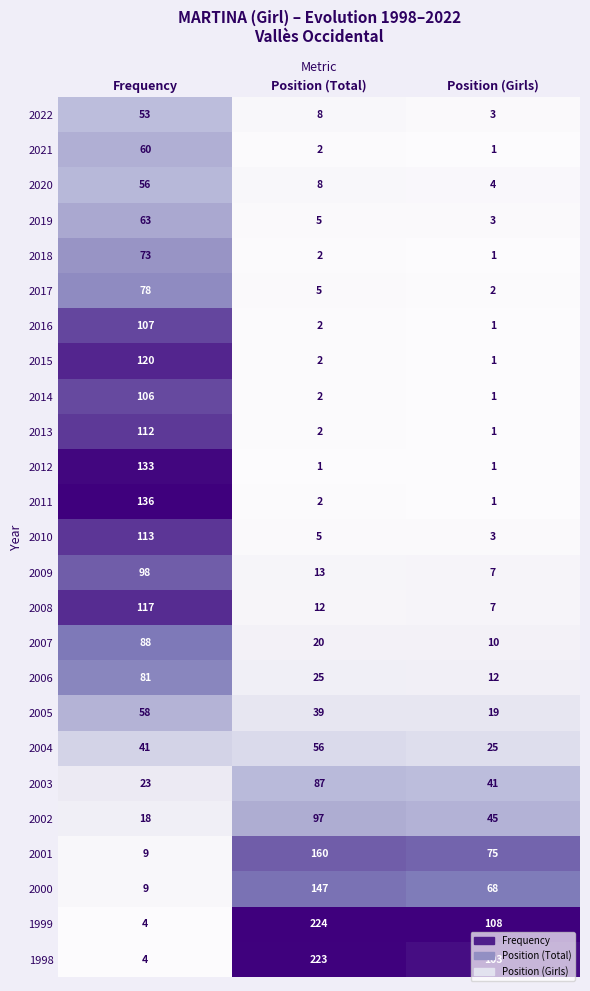

Rank the categories by 2018 value from highest to lowest.

Frequency, Position (Total), Position (Girls)